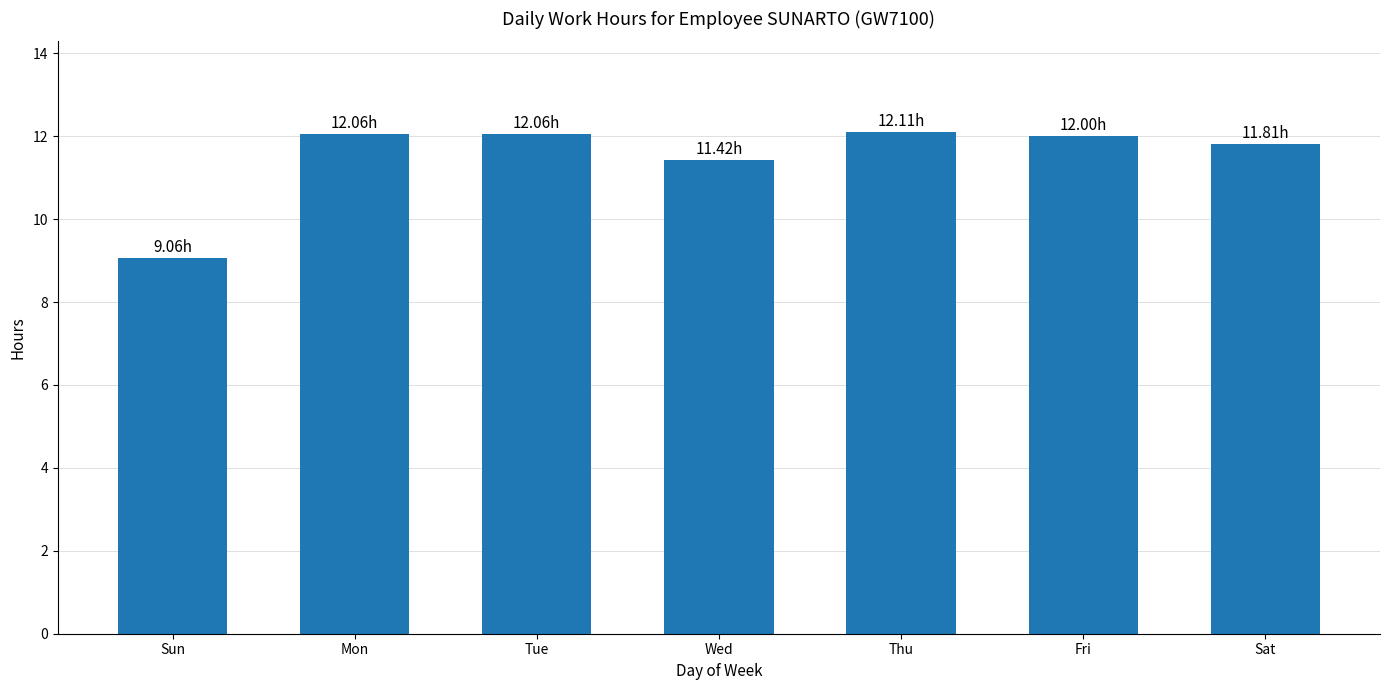

What is the difference between the values at Tue and Sun?

3.0